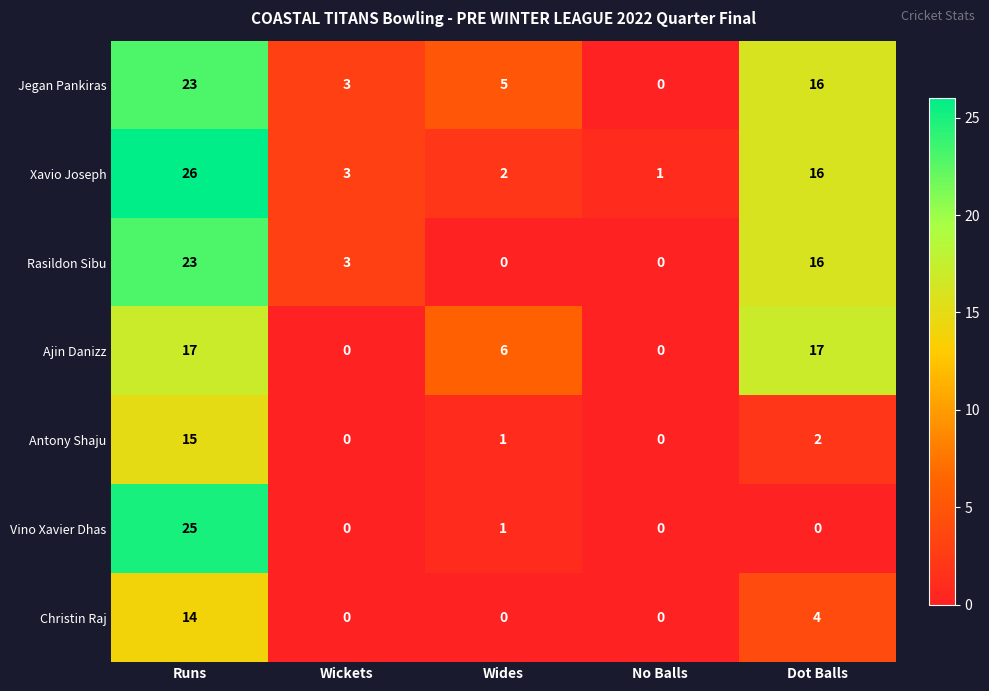

What is the greatest value displayed?

26